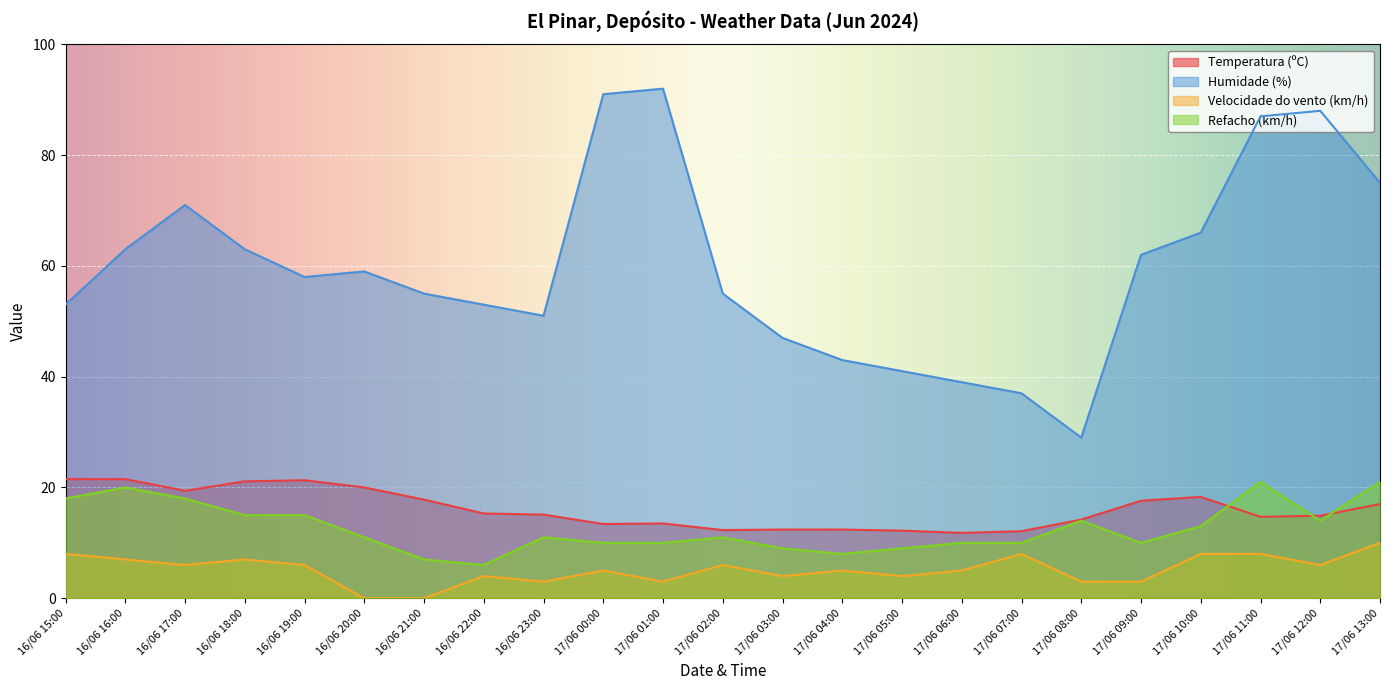

True or false: Temperatura (ºC) and Refacho (km/h) intersect in this chart.

True